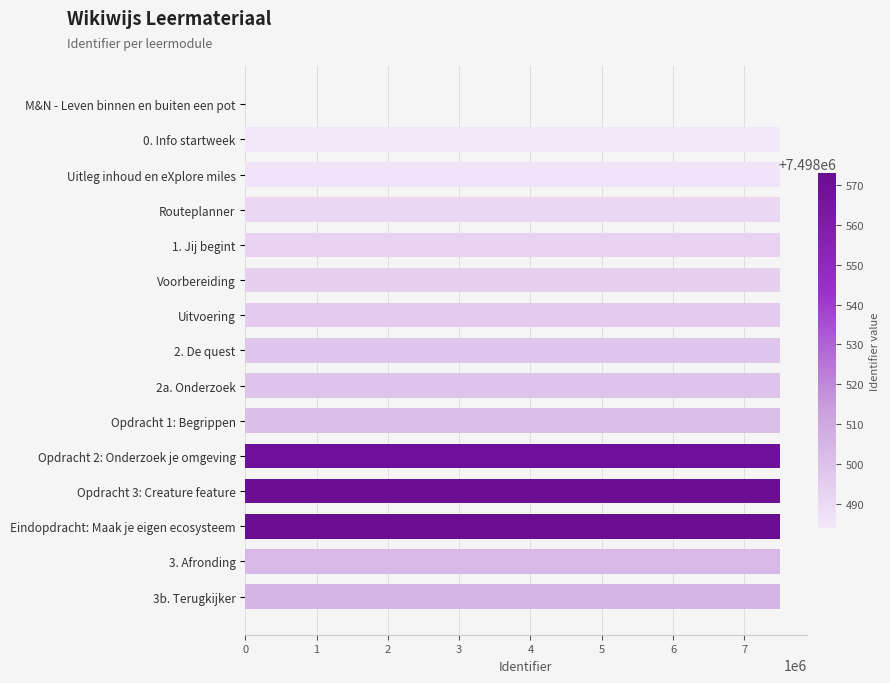

Approximately how many times larger is the value at 2a. Onderzoek compared to Voorbereiding?

1.0